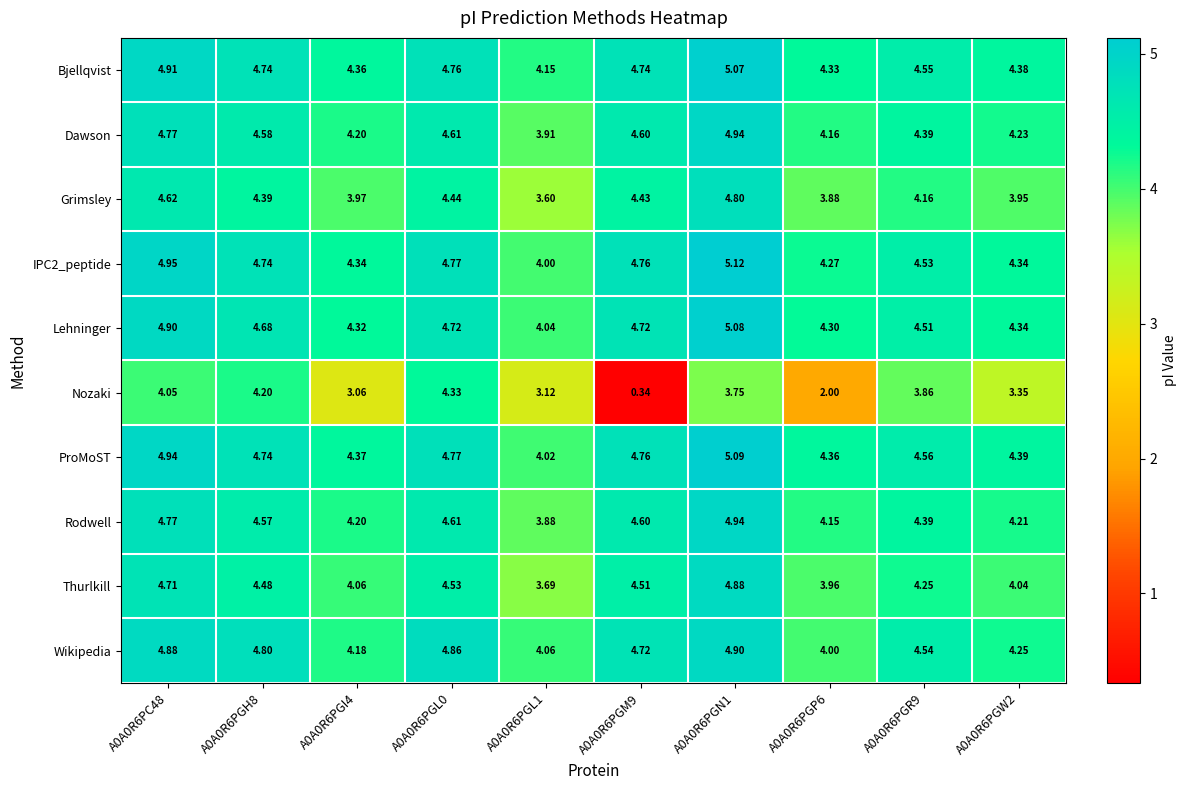

Which series has the largest total across all categories?

ProMoST